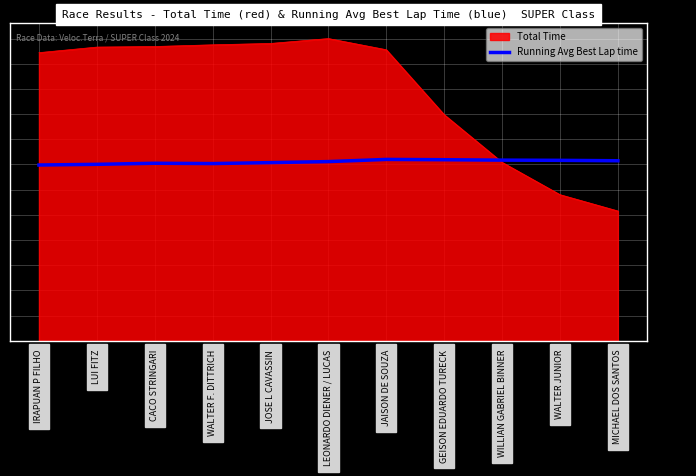

The value of Total Time at WALTER F. DITTRICH is 2220.1. True or false?

False